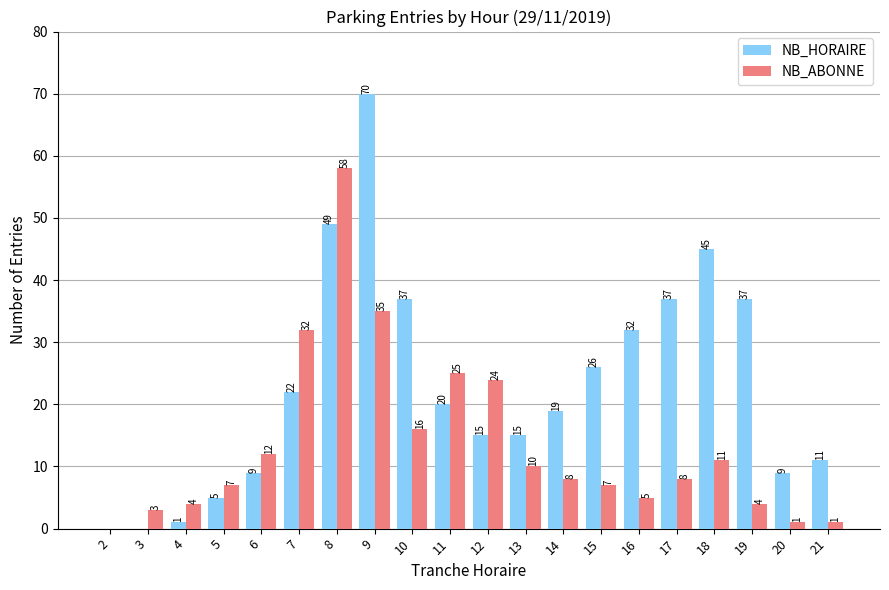

What is the sum of all NB_ABONNE values?

271